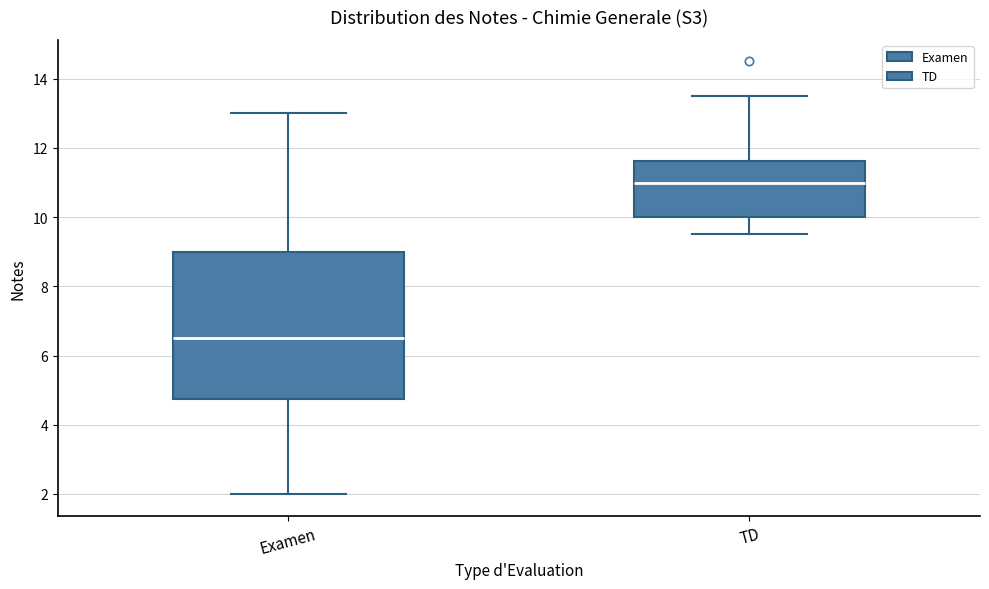

Reading left to right, read every box against the y-axis: the position of its median line, the range the box covers, and the ends of its whiskers. The values are not printed on the chart, so give them approximately, as read against the axis.

Examen: median 6.6, box 4.8 to 9.0, whiskers 2.0 to 13.0
TD: median 11.0, box 10.0 to 11.6, whiskers 9.6 to 13.6